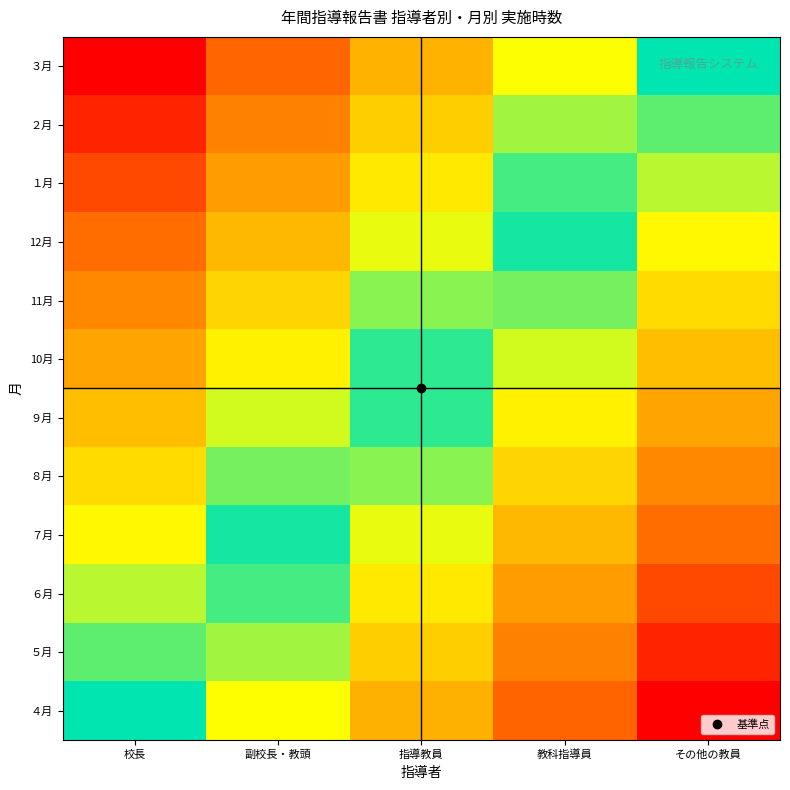

At how many categories does at least one series exceed 0?

4